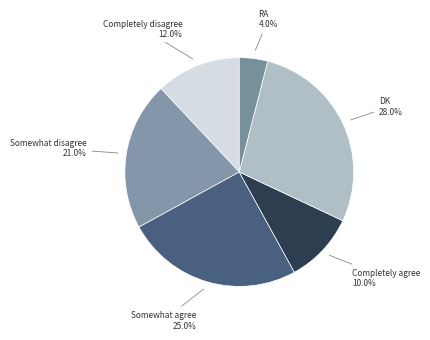

To the nearest percent, what is the difference between the largest and smallest slice percentages?

24%